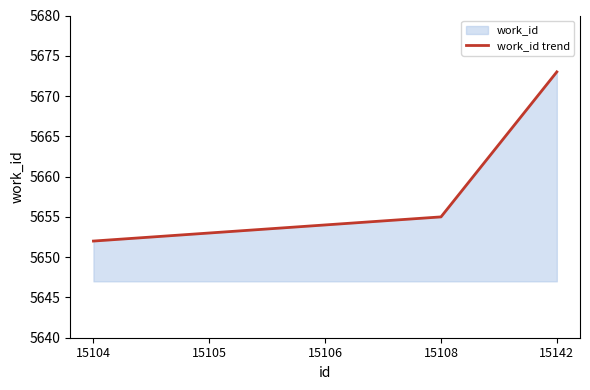

Which label corresponds to the smallest value in the chart?

15104